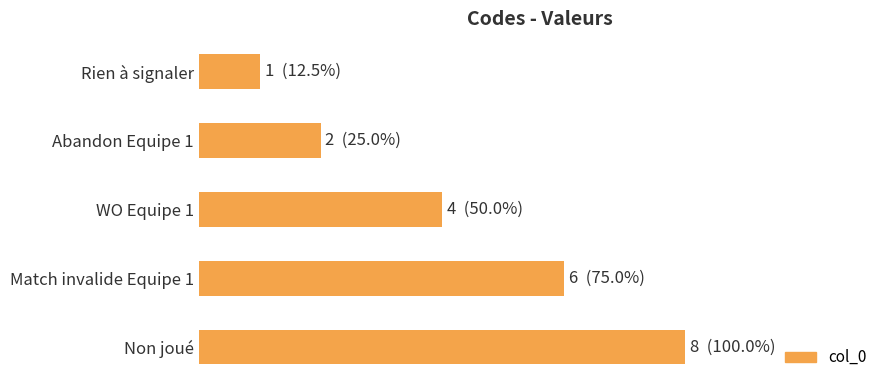

What is the average value?

4